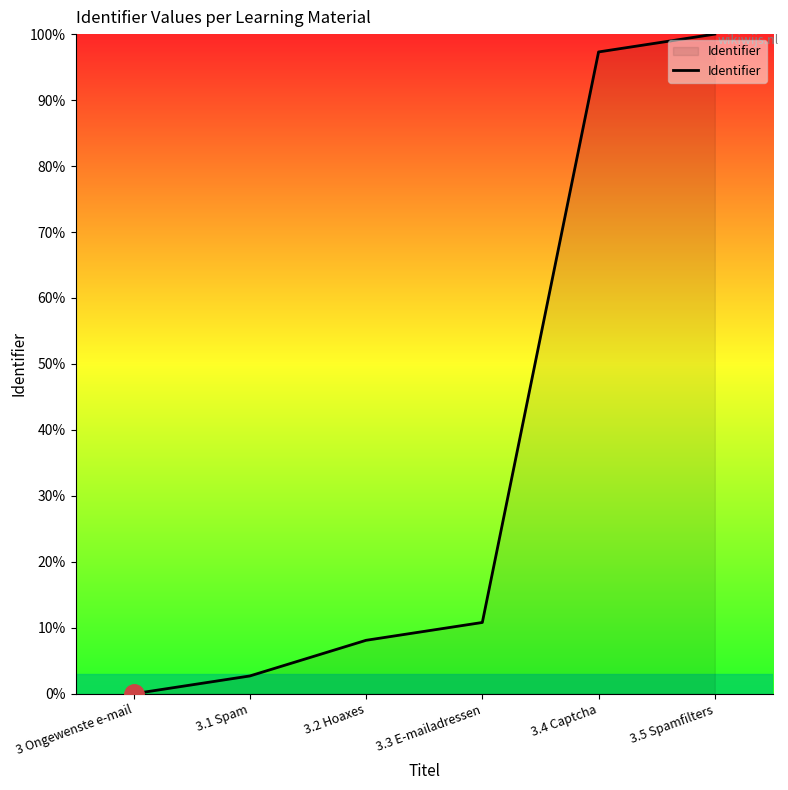

What is the ratio of the value at 3.4 Captcha to the value at 3.5 Spamfilters?

1.0